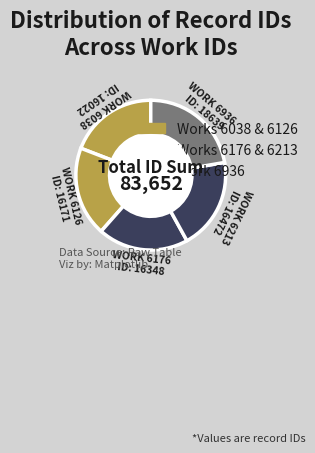

Count the number of slices in the pie.

5